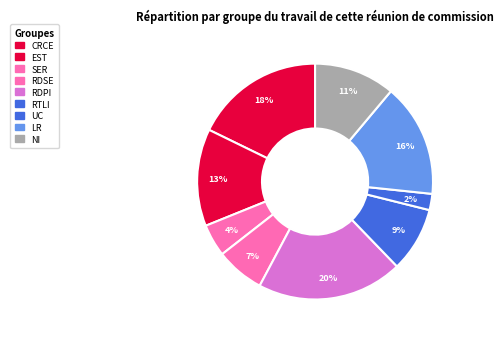

How many segments does this pie chart have?

9